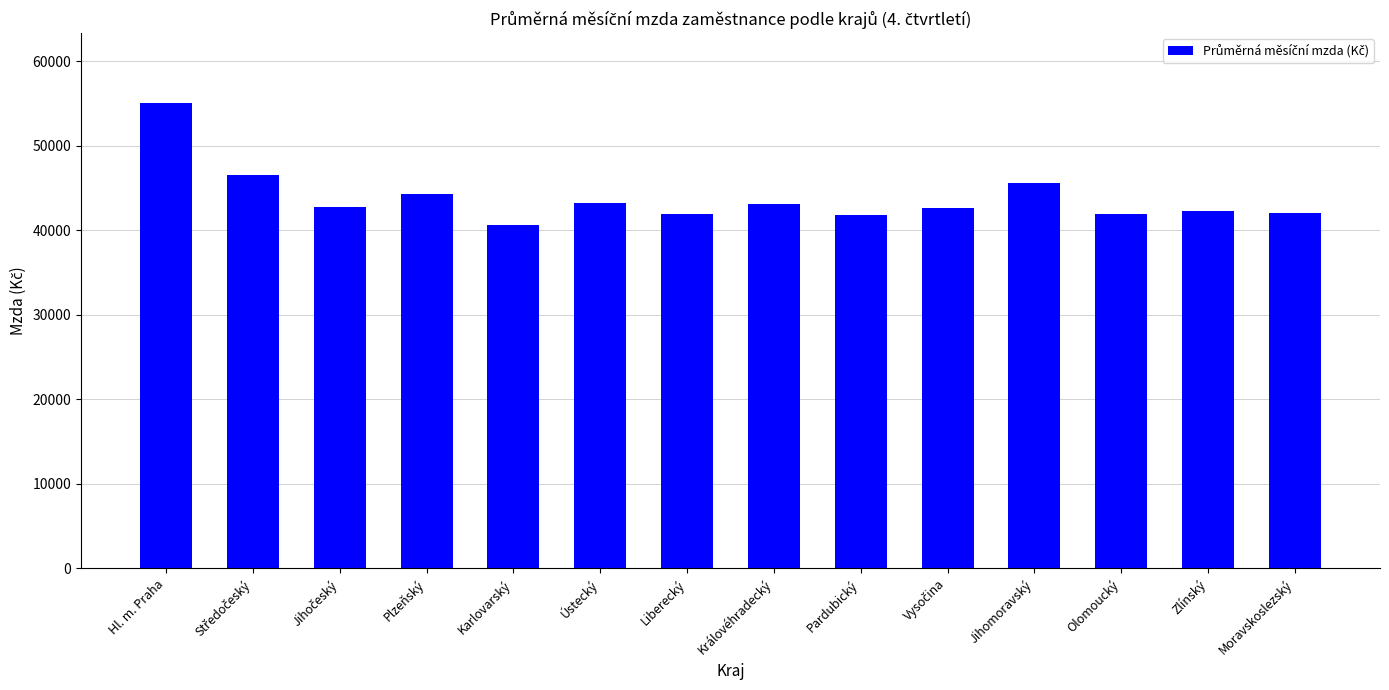

How many bars are there in total?

14